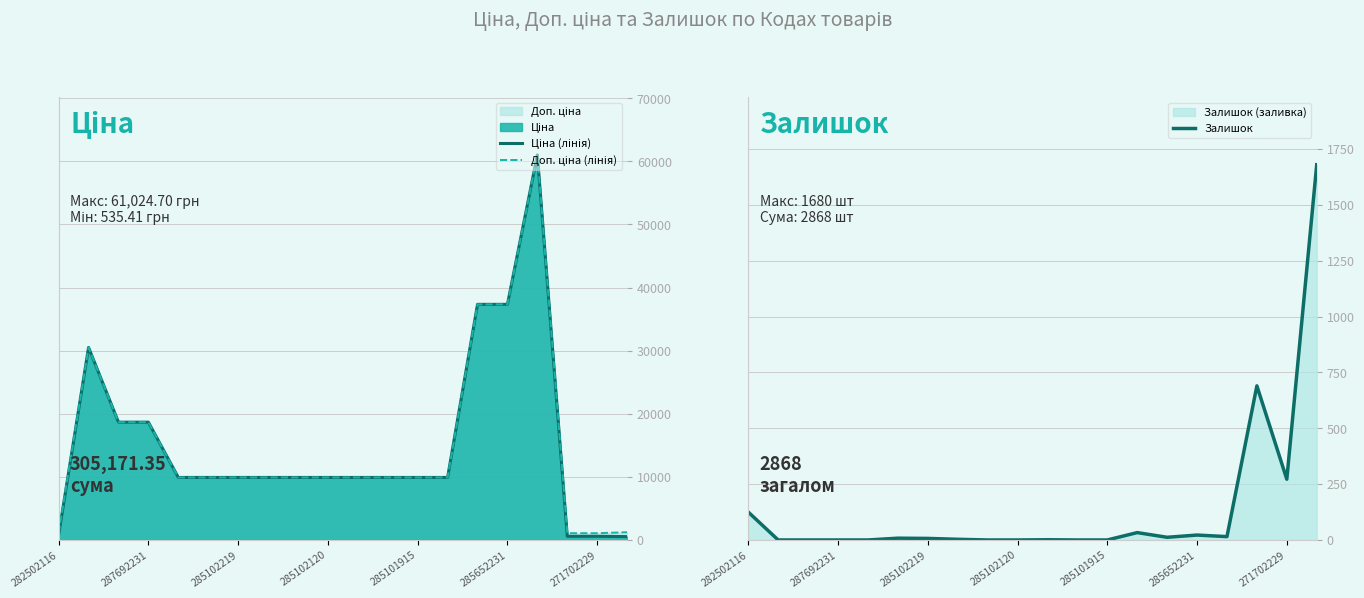

How many interior local peaks does the Доп. ціна (лінія) series have?

2